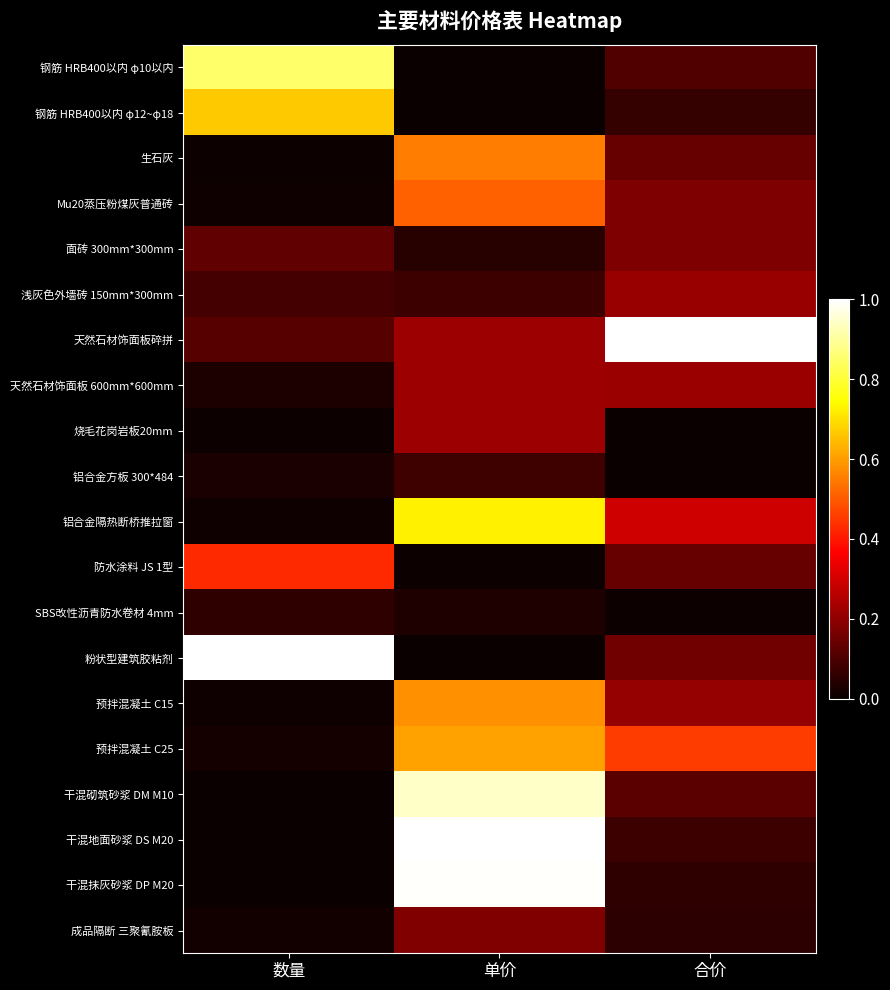

What is the difference between the highest and lowest values at 数量?

1.0